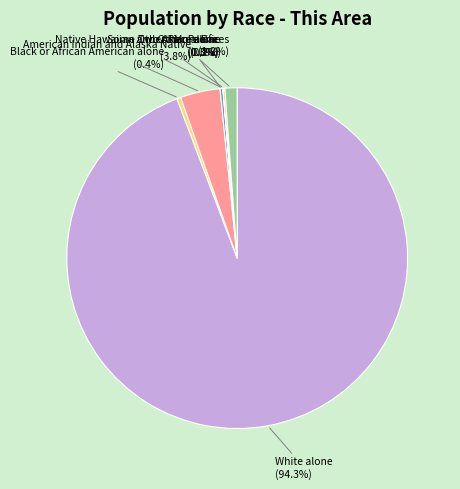

Is there any slice that represents more than half of the pie?

Yes